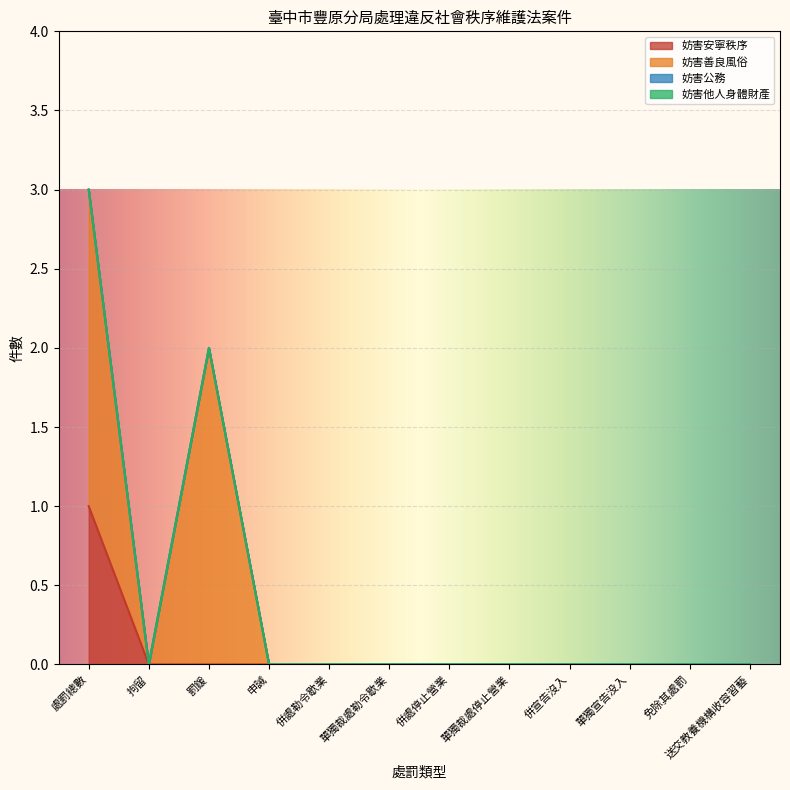

The value of 妨害安寧秩序 at 單獨裁處勒令歇業 is -1. True or false?

False